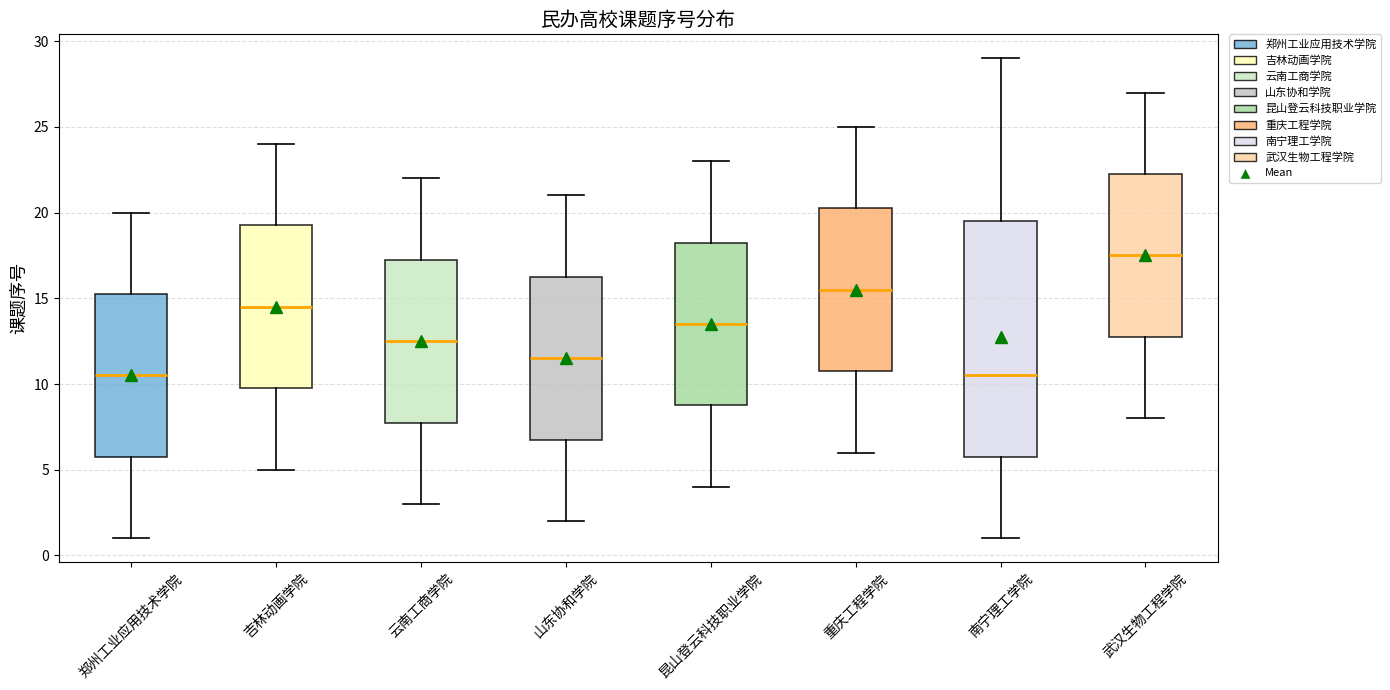

Where does the upper whisker of the box for 南宁理工学院 end on the y-axis? The values are not printed on the chart, so give them approximately, as read against the axis.

29.0